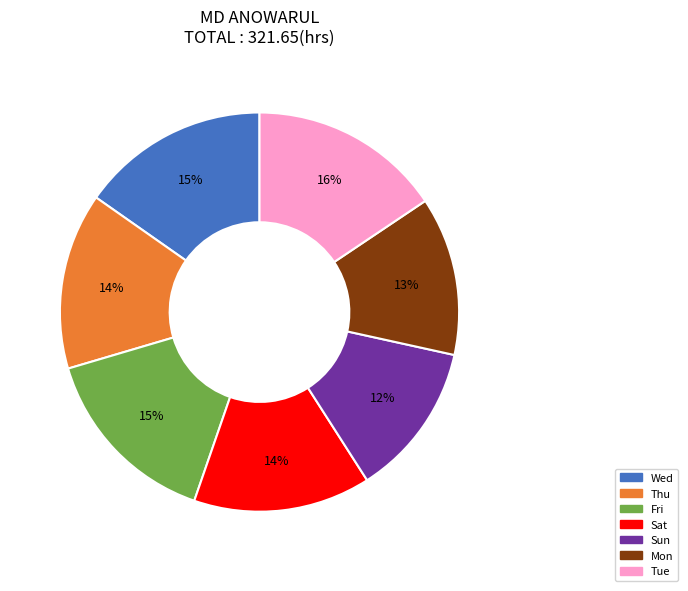

Does any single category account for the majority?

No